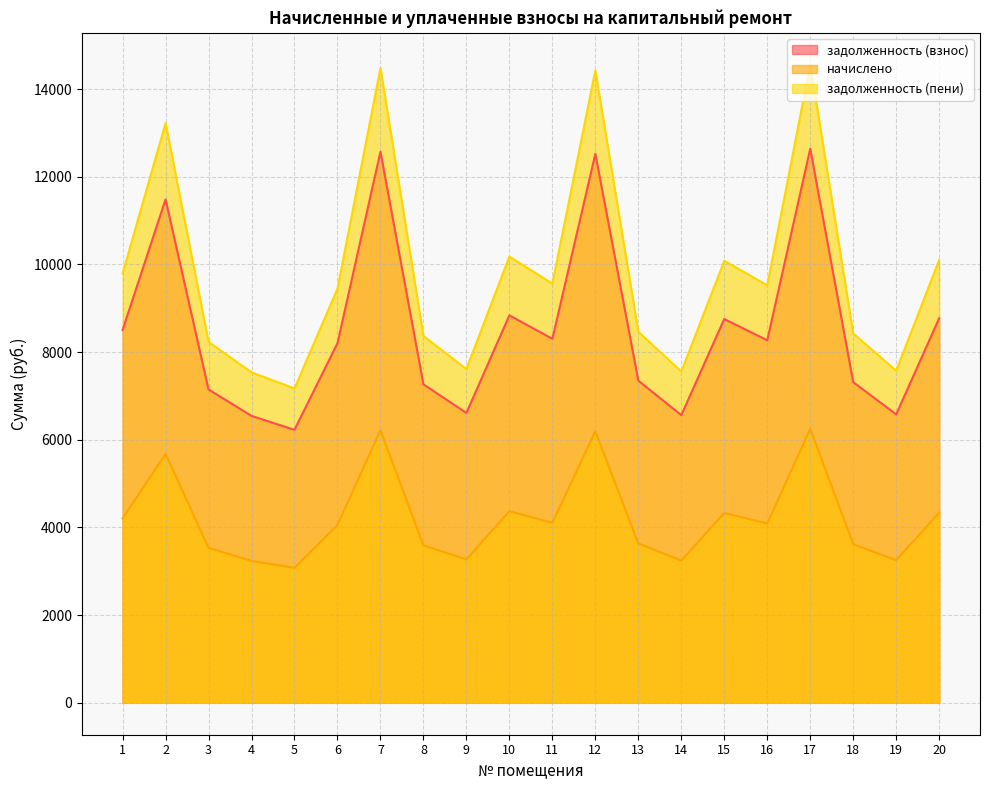

Is it true that начислено equals 3535.6 at 3?

True